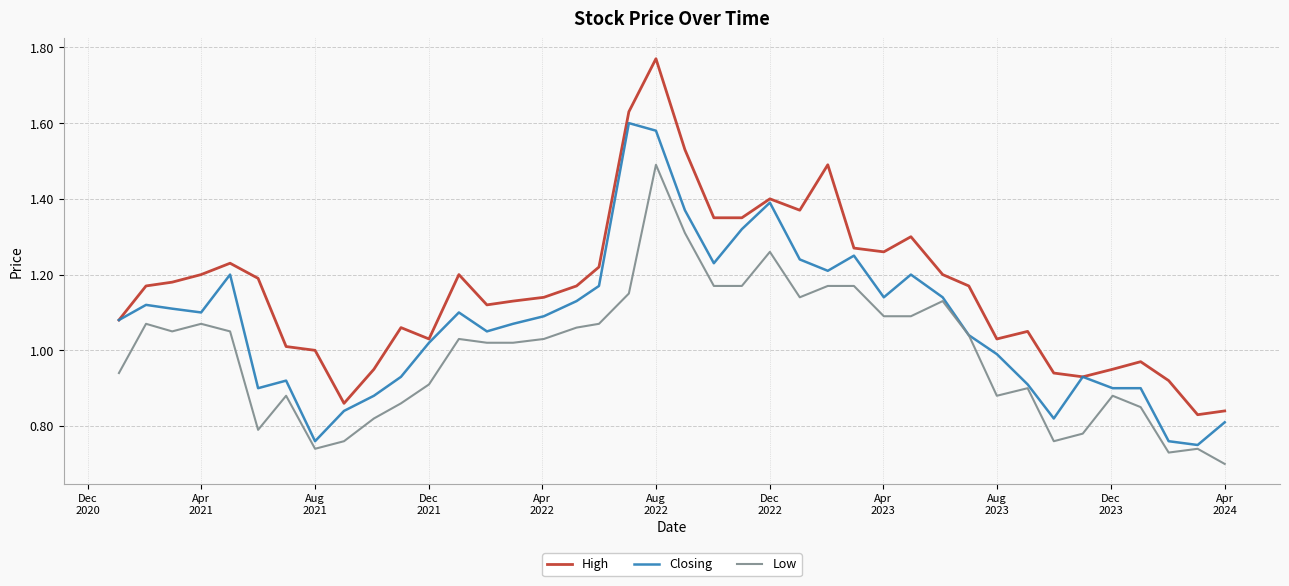

How many lines are shown in the chart?

3